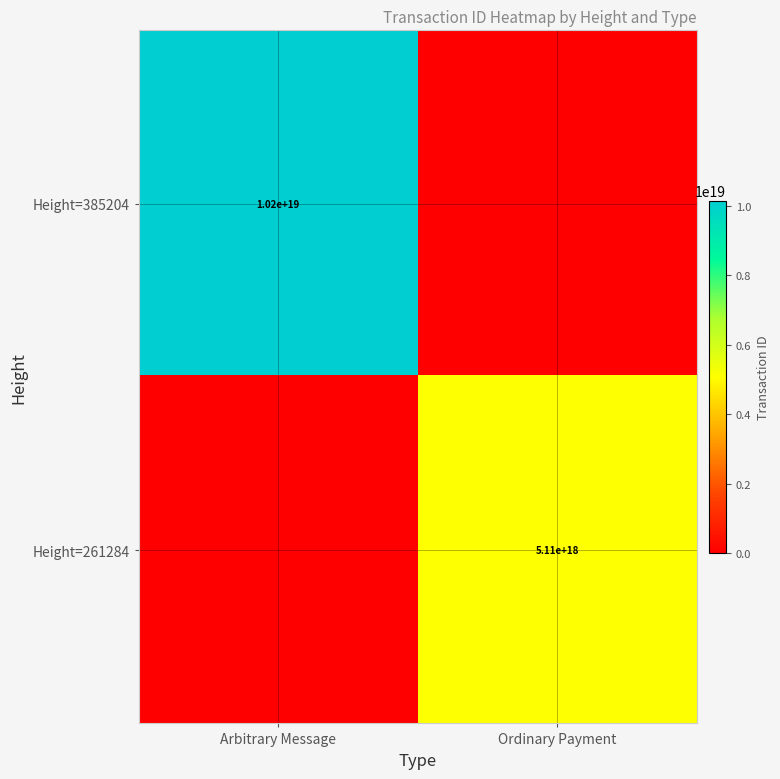

What is the total value across all series at Arbitrary Message?

10155895211355312128